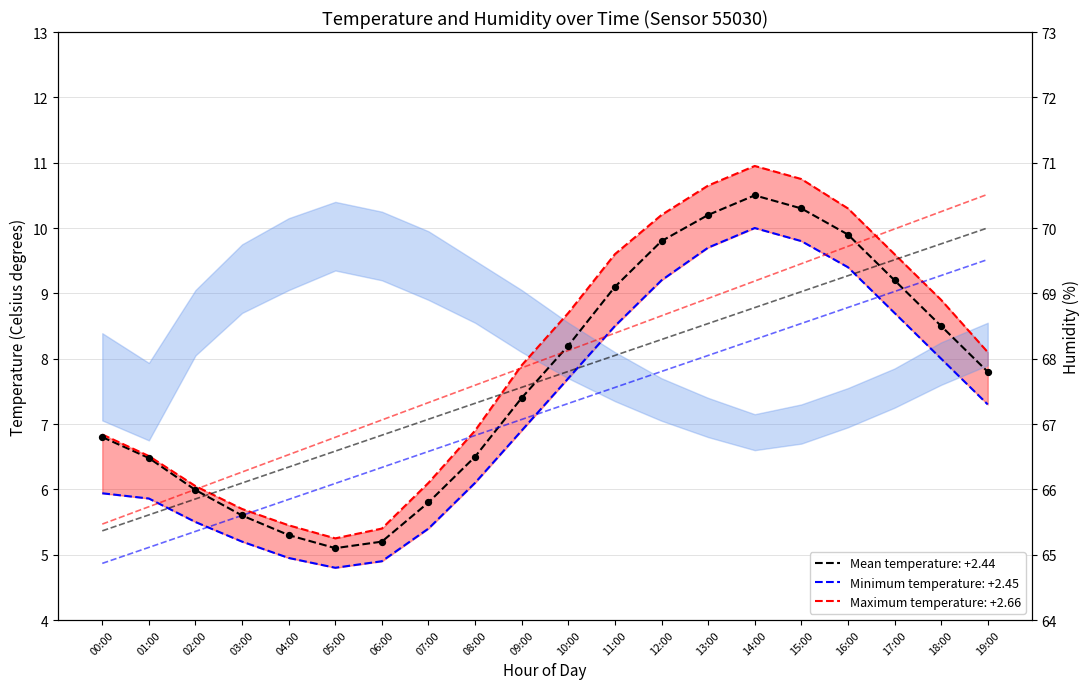

Which series has the widest spread of Y values?

Maximum temperature